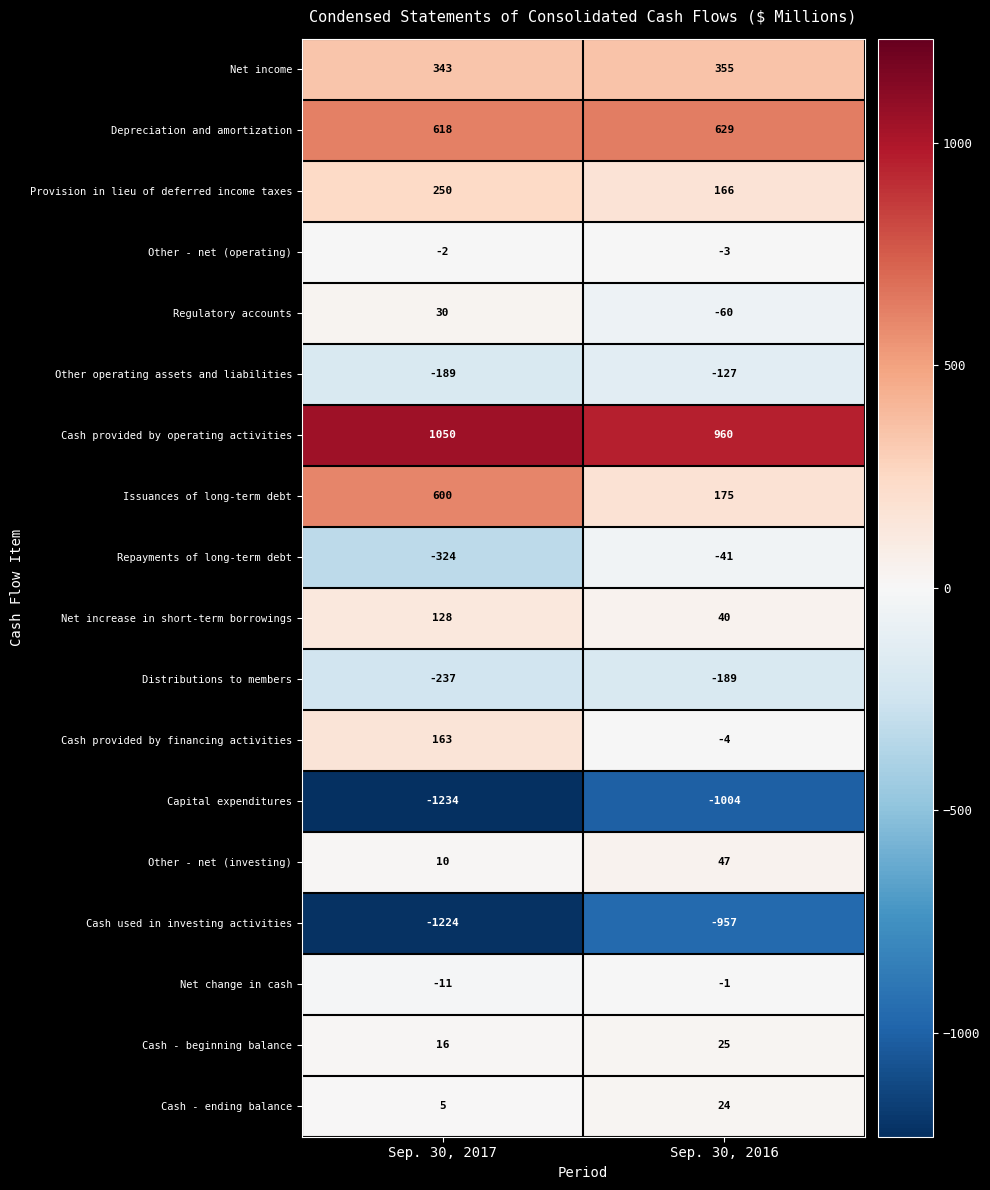

The Net increase in short-term borrowings series shows 40 at Sep. 30, 2016. True or false?

True